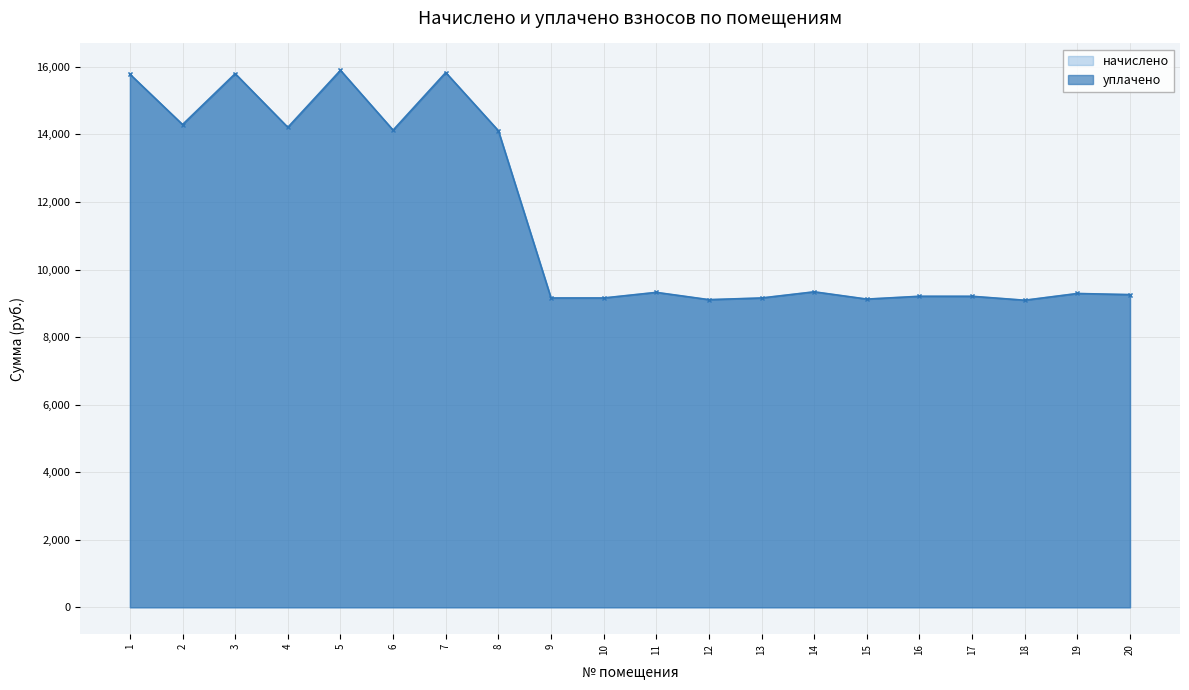

How many lines are shown in the chart?

2